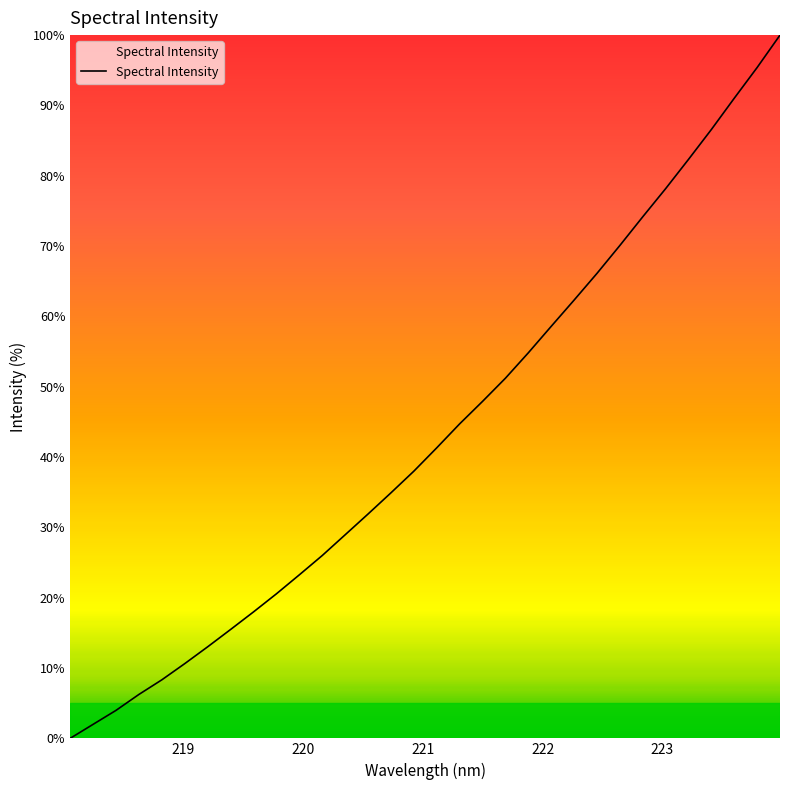

Is this an area chart (filled region under the line)?

No